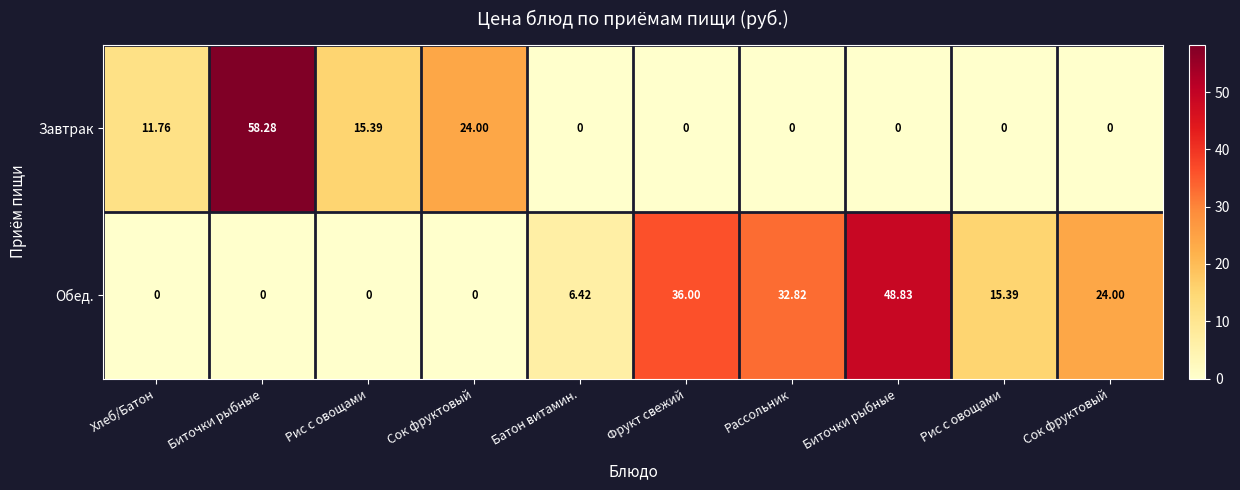

How many data points does each series have?

10